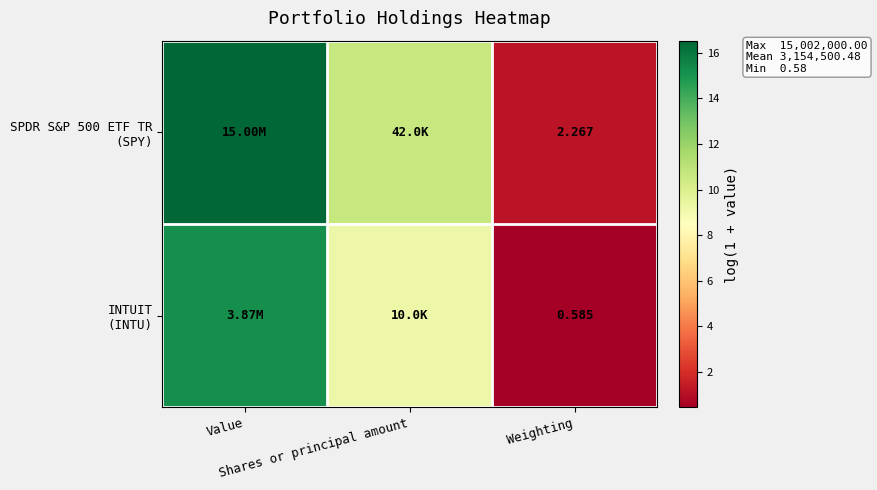

How many values in the INTUIT (INTU) series are below 9?

1